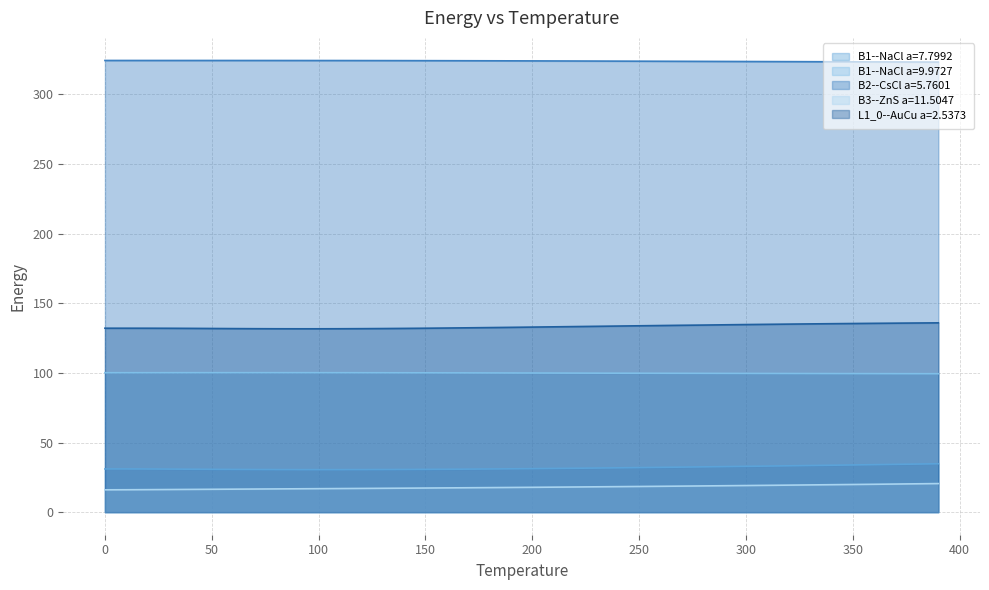

What is the label of the 3rd point from the left?

20.0